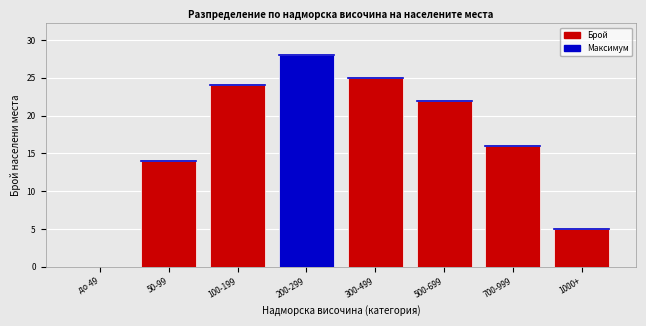

Reading left to right, transcribe all the data shown in this chart.

до 49=0	50-99=14	100-199=24	200-299=28	300-499=25	500-699=22	700-999=16	1000+=5